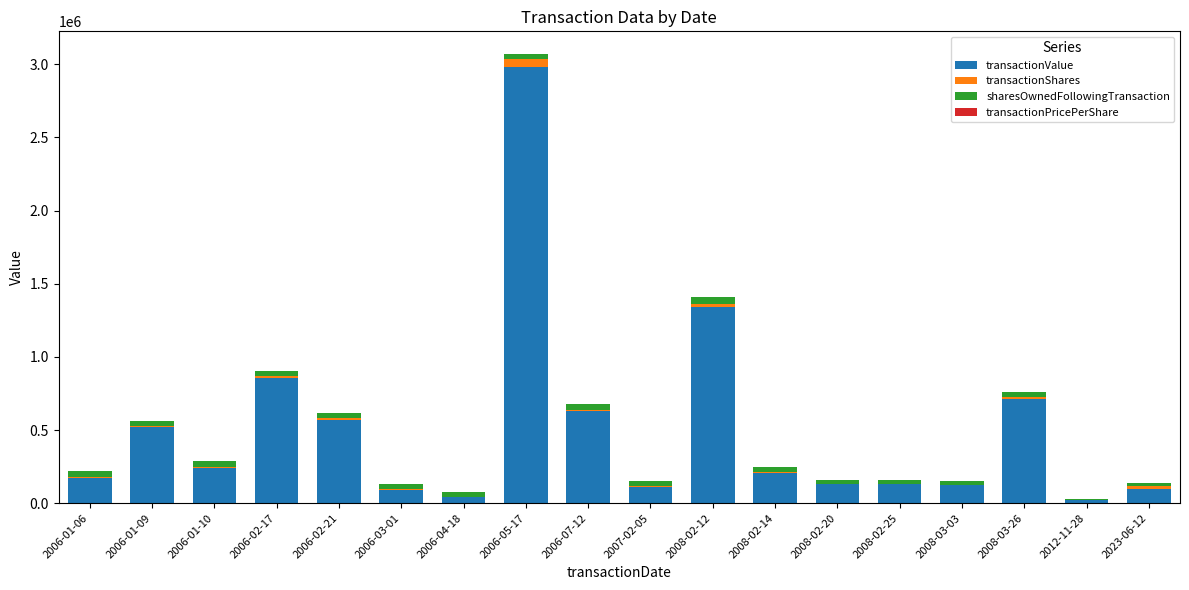

Count the number of categories in the chart.

18